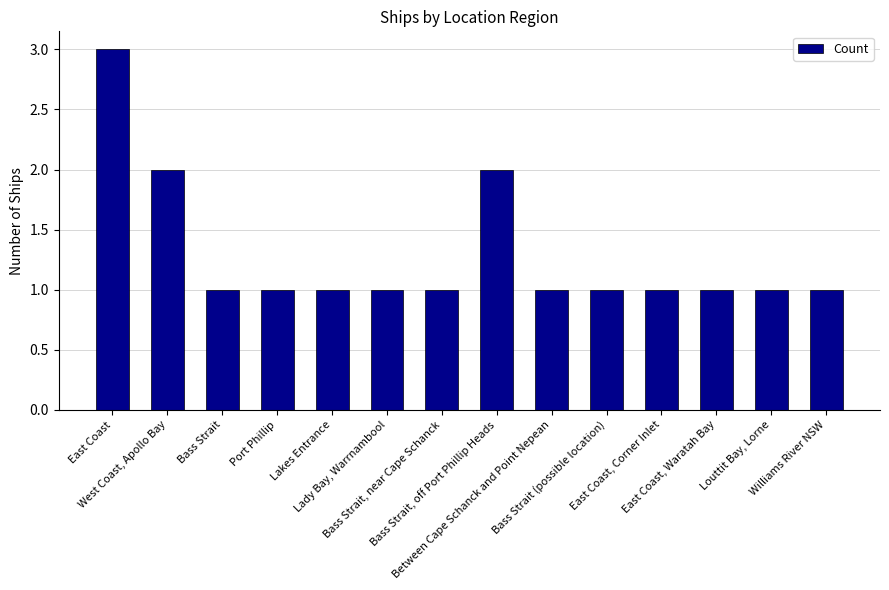

Does the chart contain stacked bars?

No